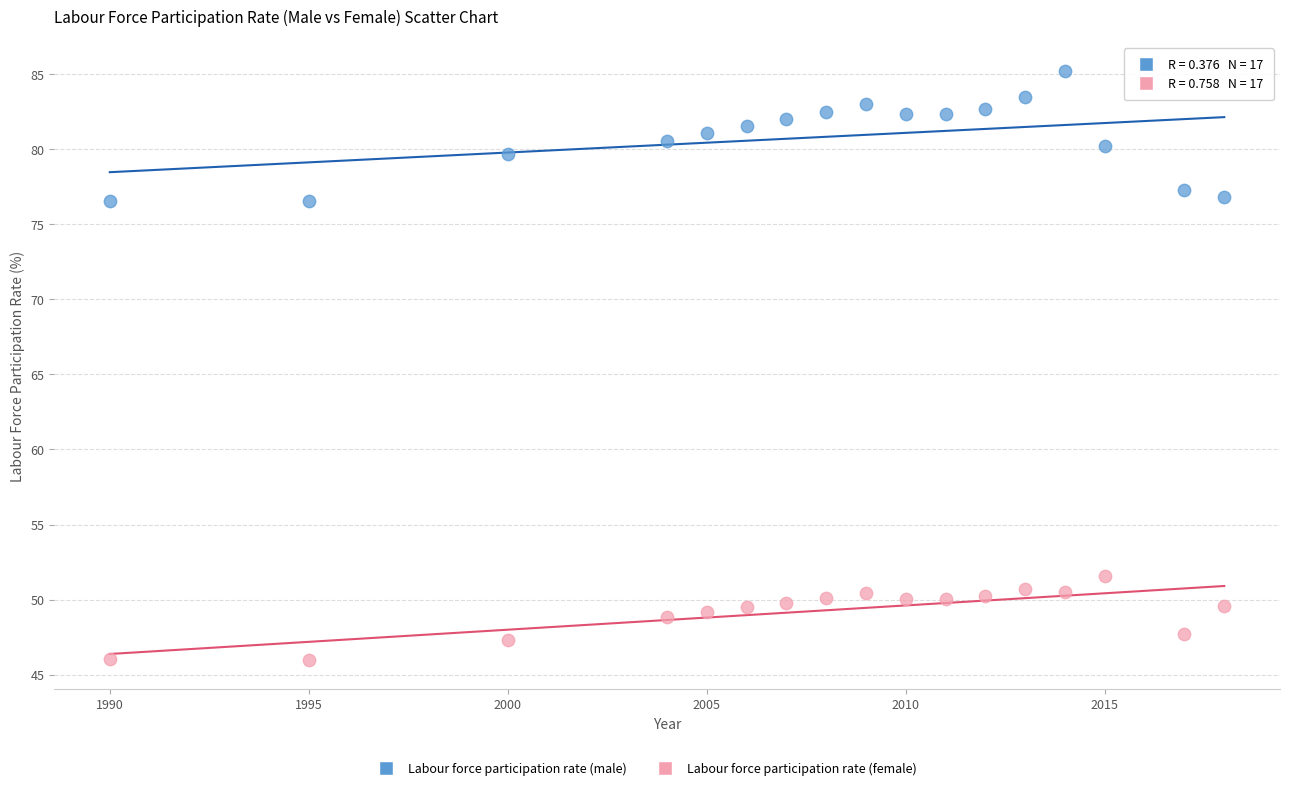

Which series reaches the minimum Y coordinate?

Labour force participation rate (female)